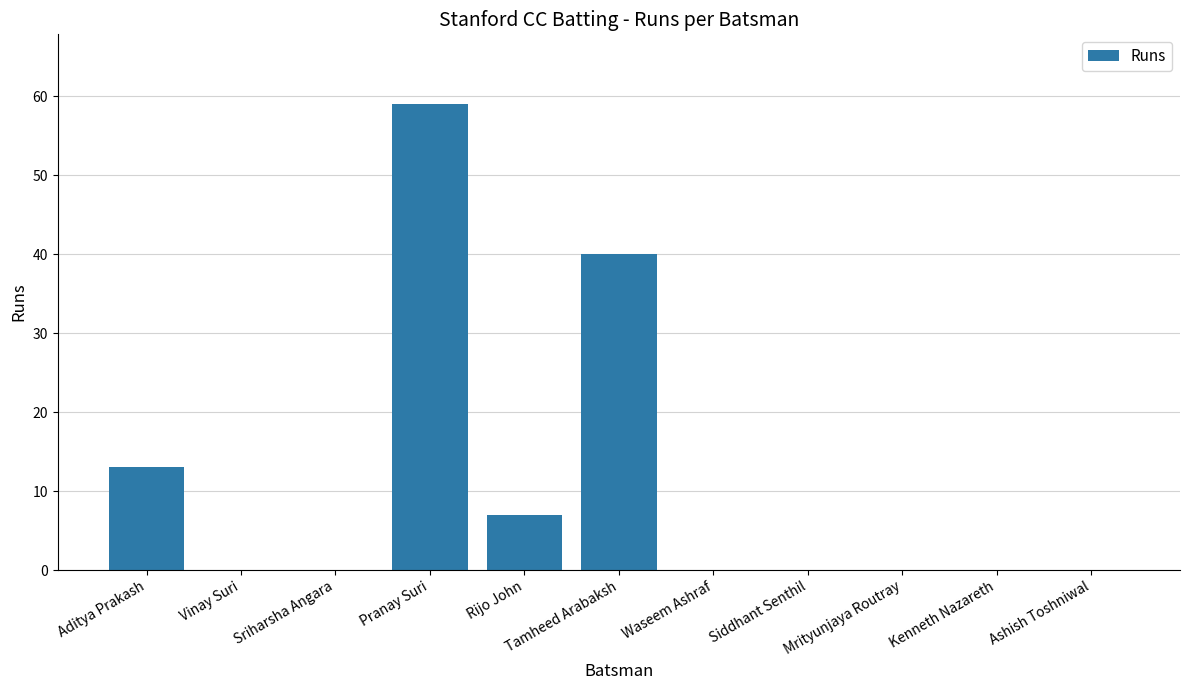

How many values are between 0 and 13?

9